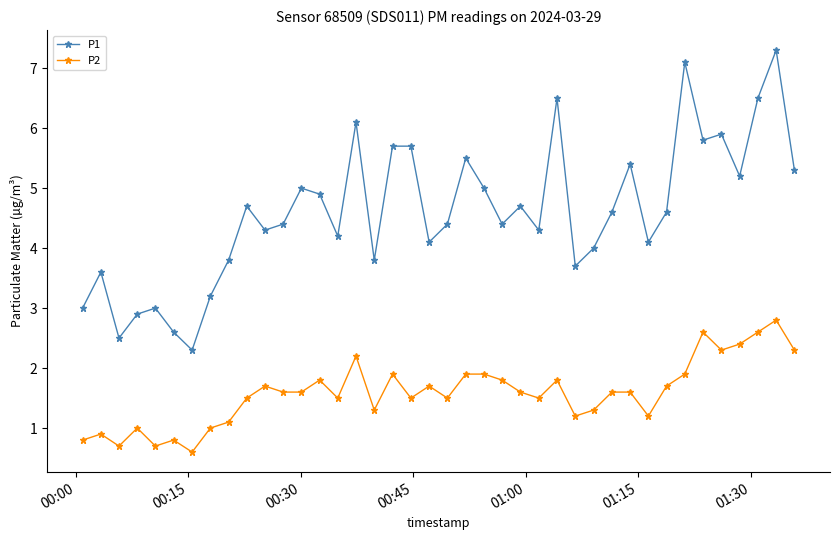

What are all the series names shown in the legend?

P1, P2